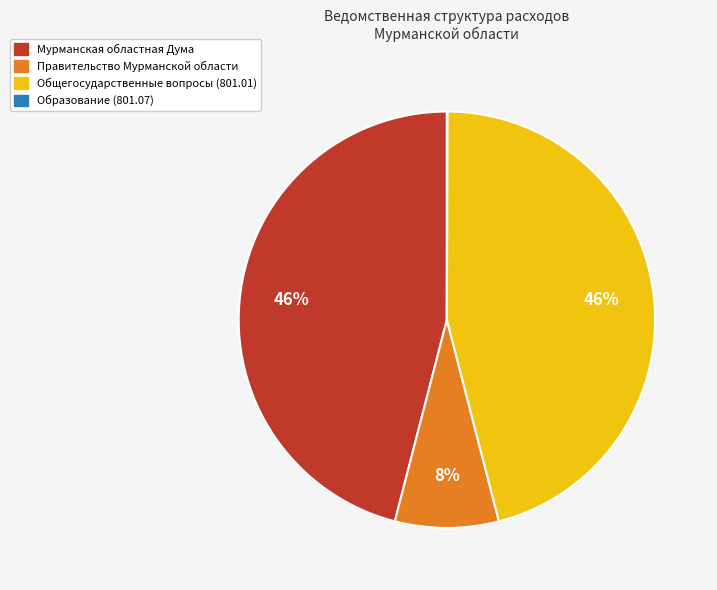

To the nearest percent, what is the average slice percentage?

25%